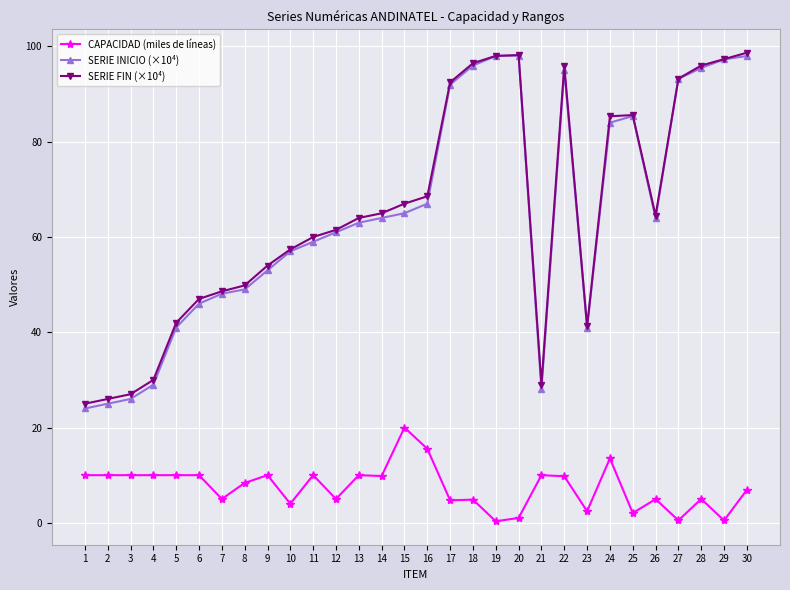

What is the maximum value for SERIE FIN (×10⁴)?

98.7